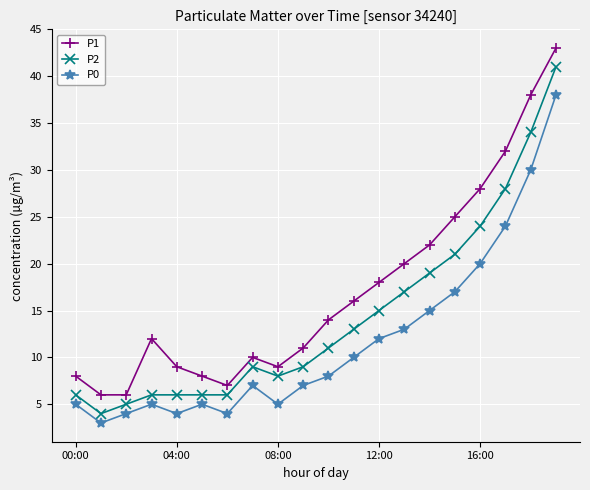

How many interior local peaks does the P0 series have?

3